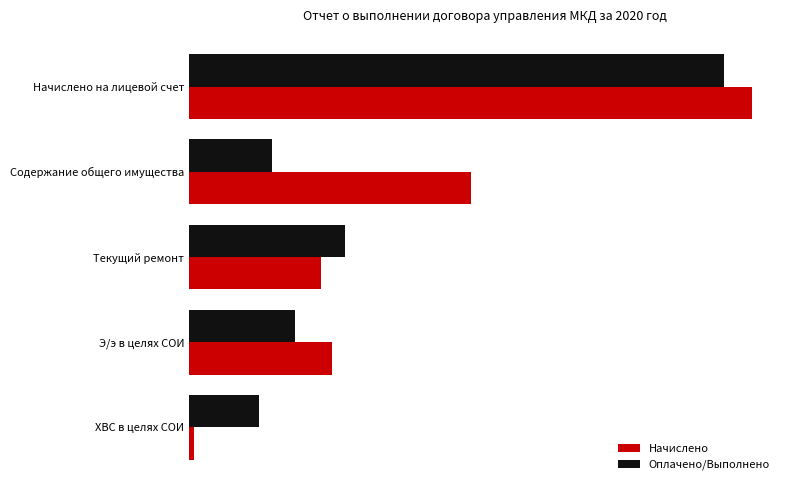

What are all the series names shown in the legend?

Начислено, Оплачено/Выполнено